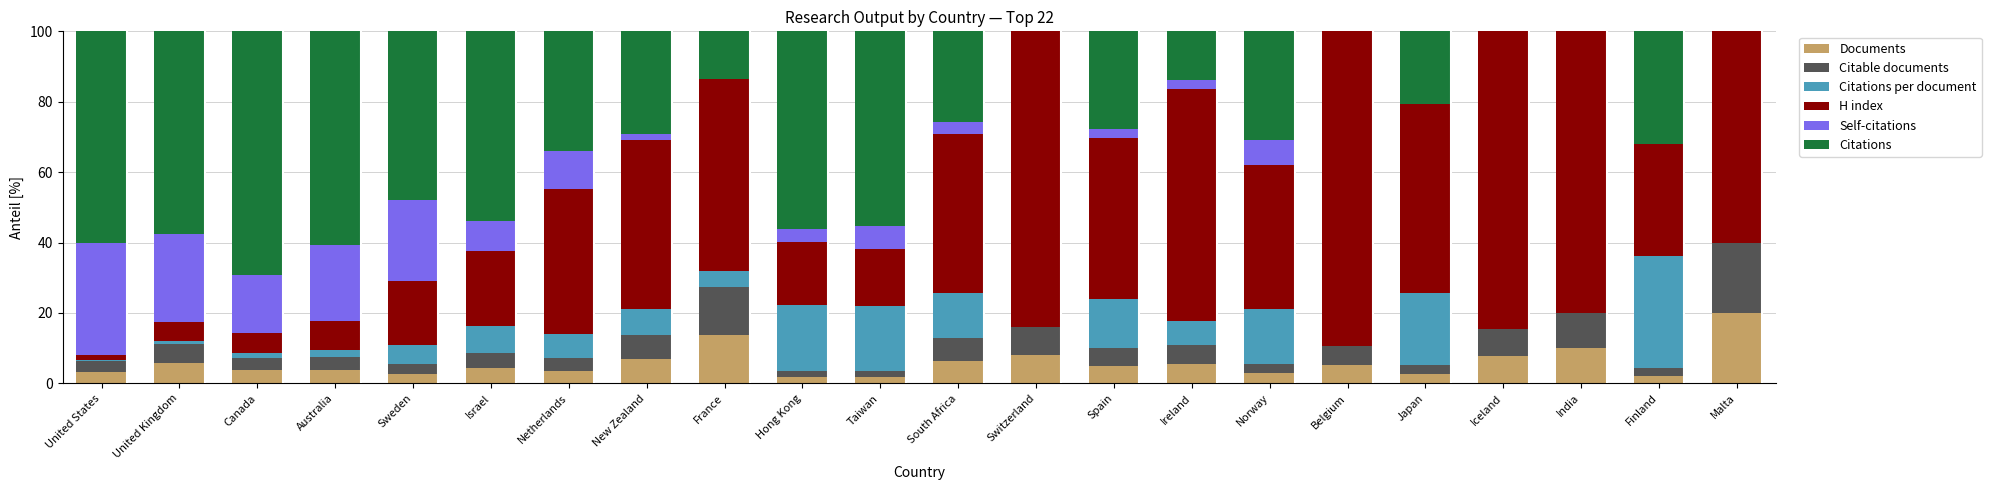

Are the bars horizontal?

No